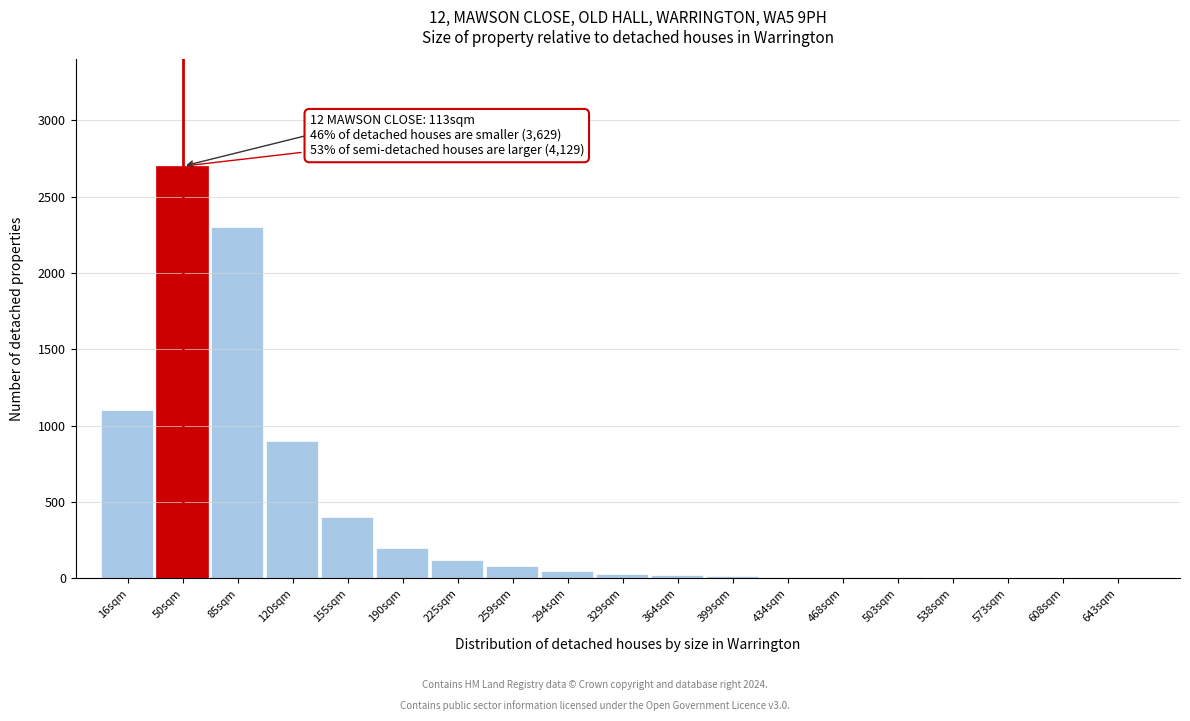

What is the change in value from 16sqm to 155sqm?

-700